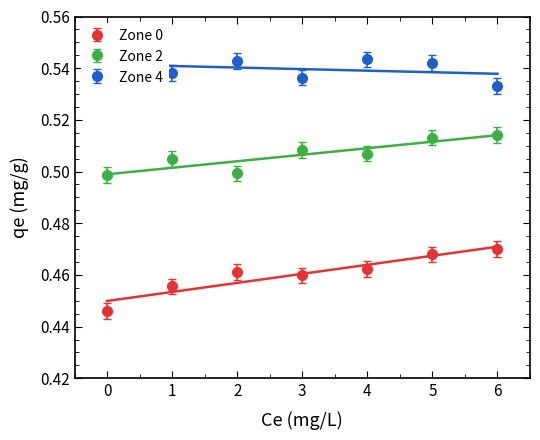

What is the difference between the highest and lowest values at 6?

0.1